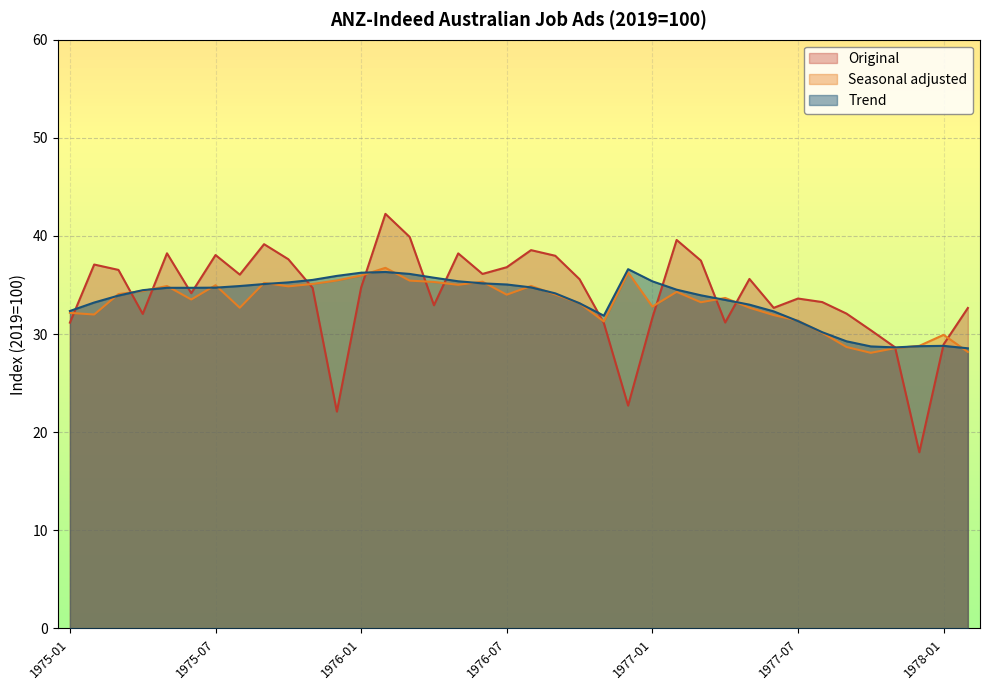

How many intersections are there between Seasonal adjusted and Original?

13